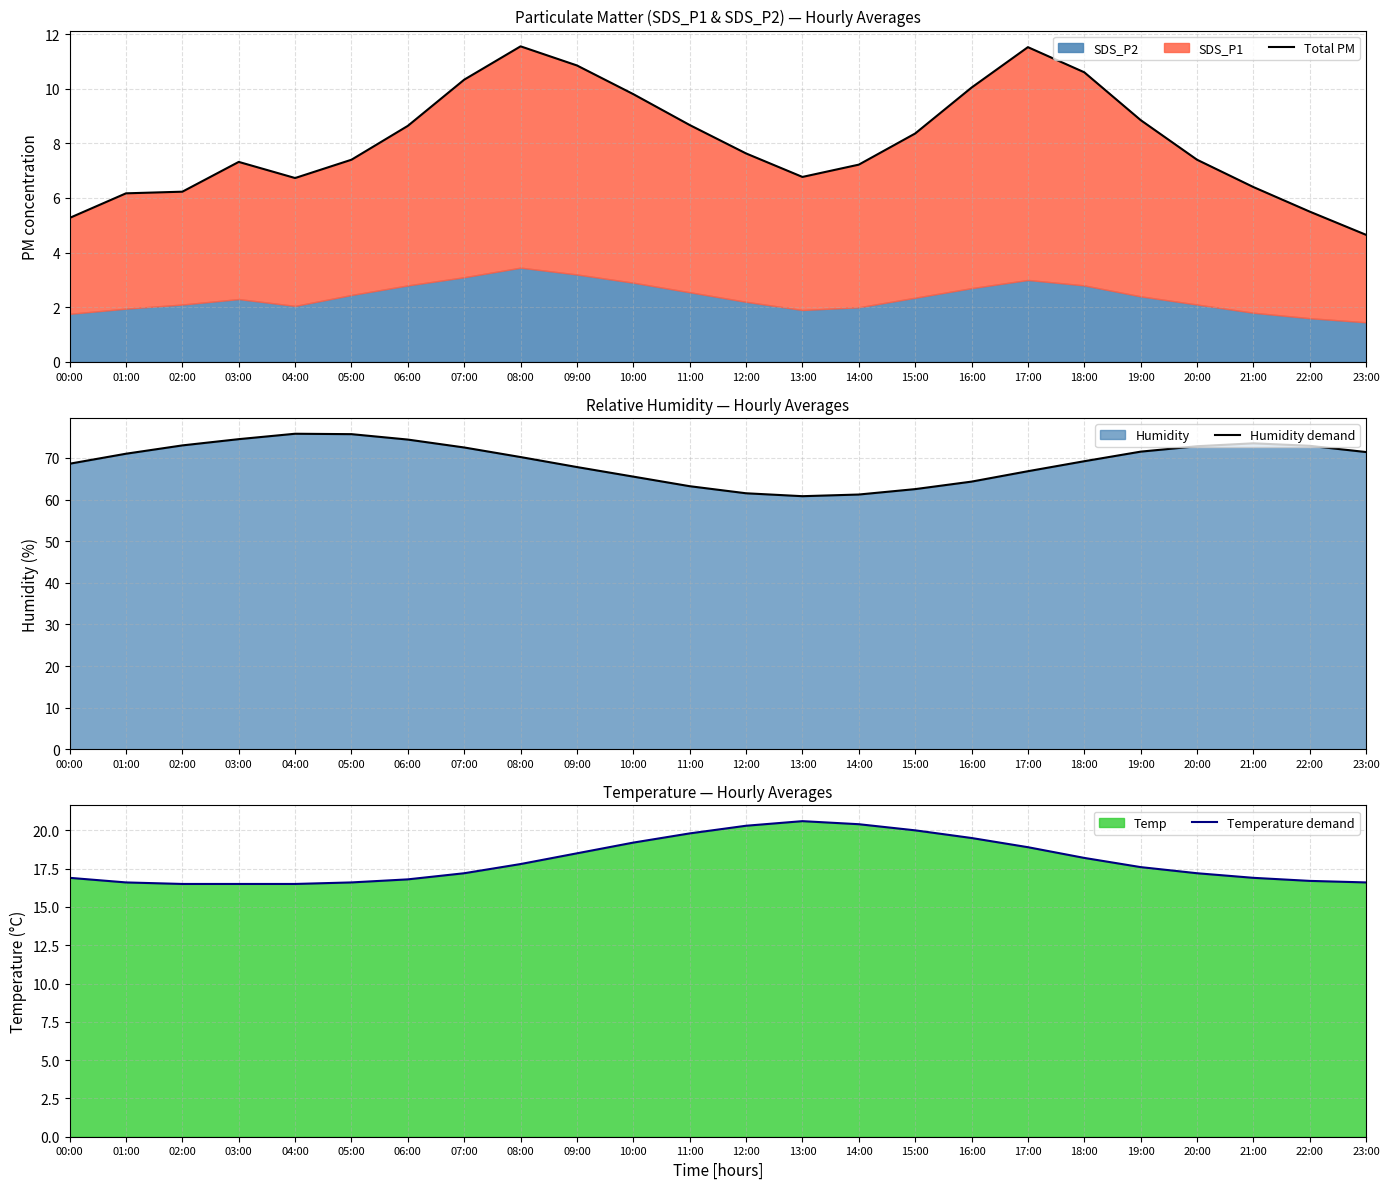

What is the difference between the Temperature demand values at 21:00 and 22:00?

0.2